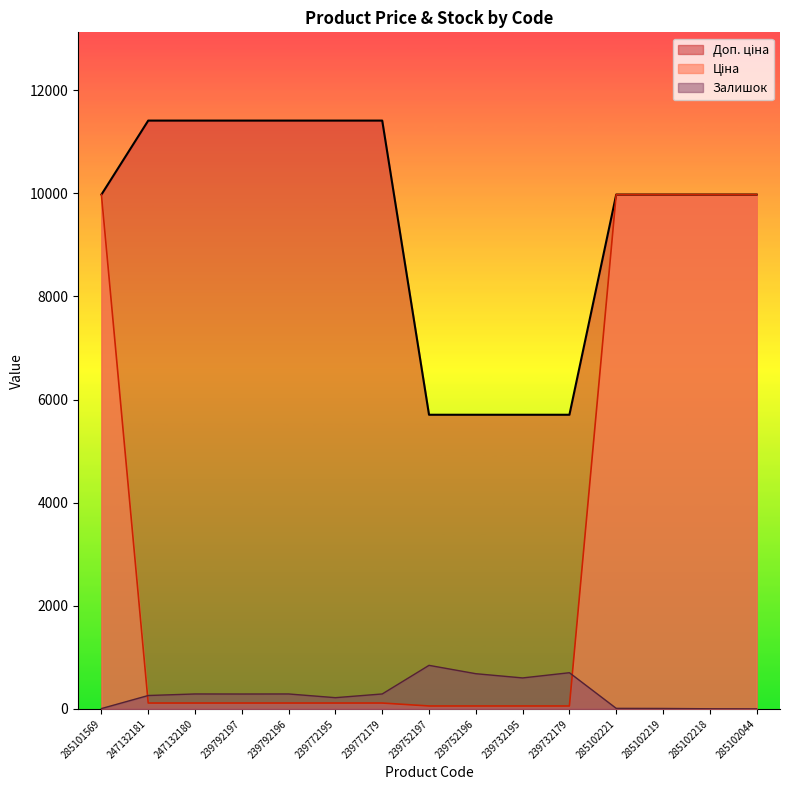

Rank the series by their average value, from lowest to highest.

Залишок, Ціна, Доп. ціна